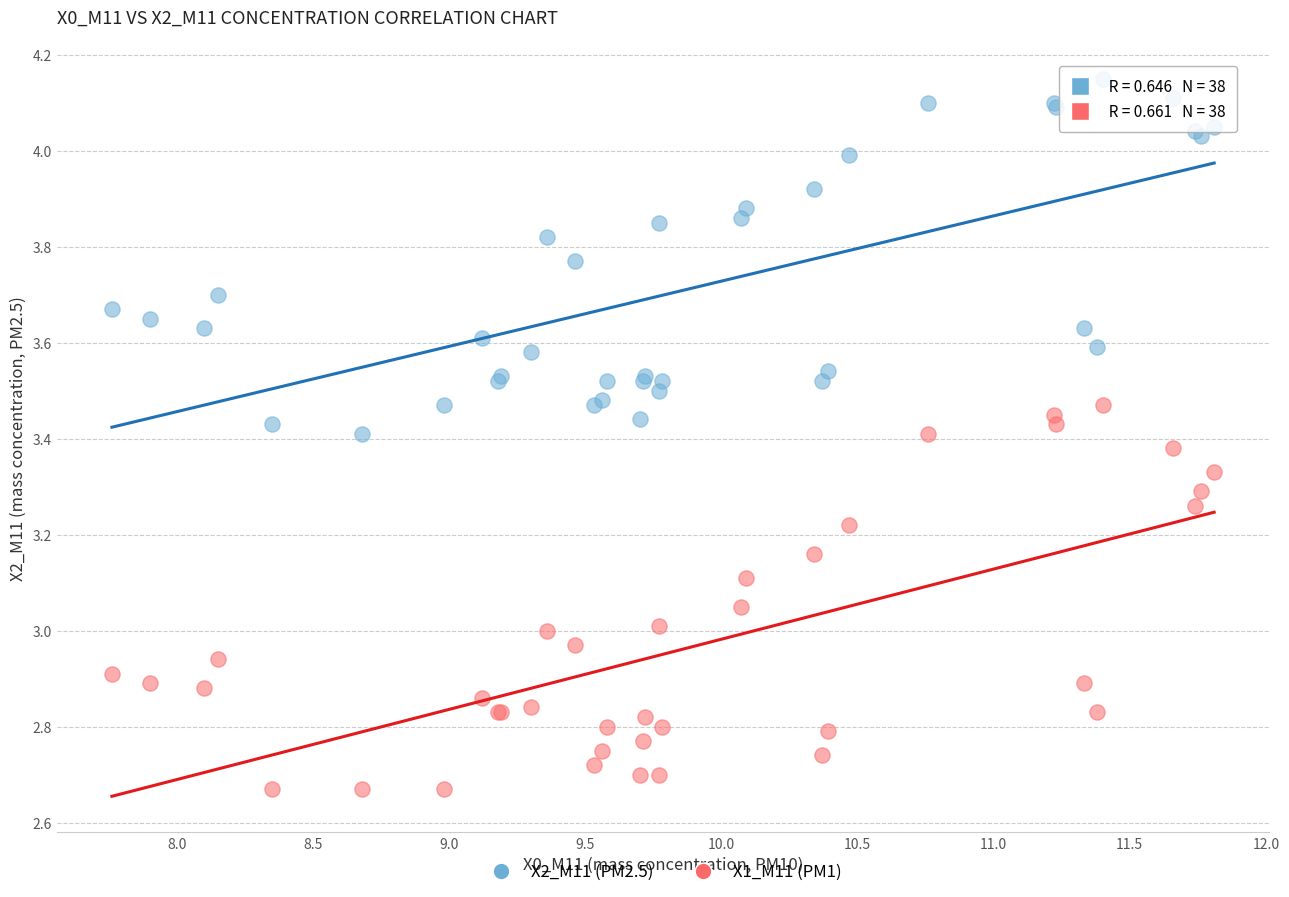

What are all the series names shown in the legend?

X2_M11 (PM2.5), X1_M11 (PM1)